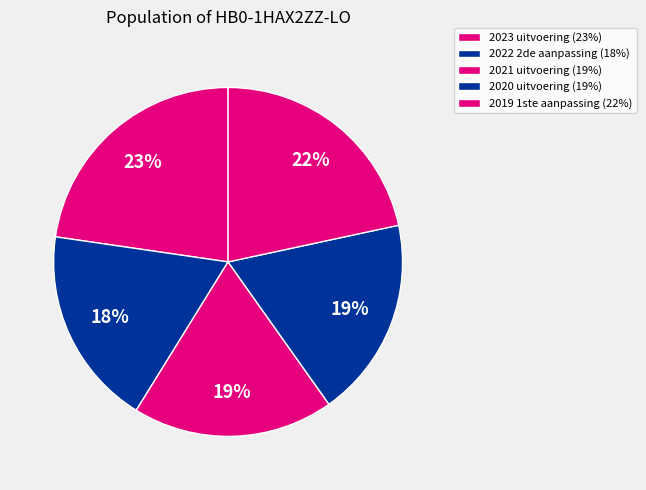

What percentage is the 2020 uitvoering slice, to the nearest percent?

19%